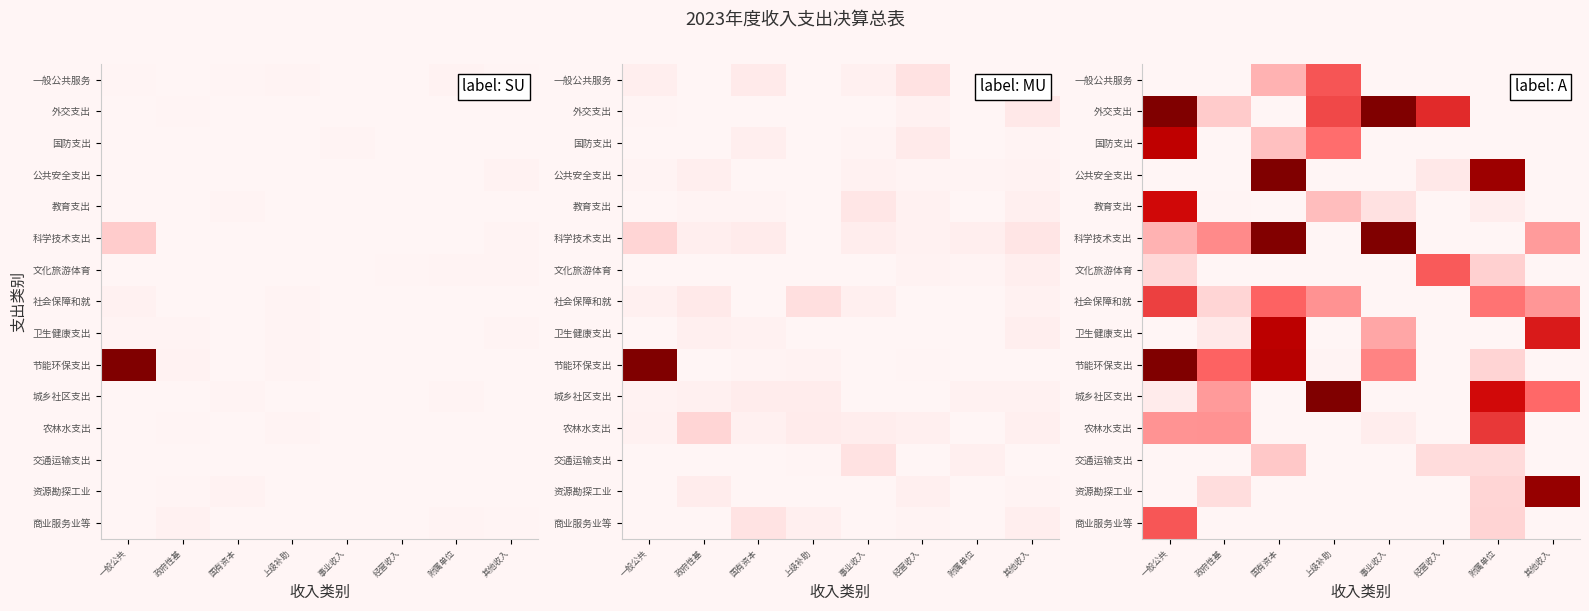

Rank the series at 上级补助 from highest to lowest value.

城乡社区支出, 外交支出, 一般公共服务, 国防支出, 社会保障和就, 教育支出, 节能环保支出, 公共安全支出, 科学技术支出, 文化旅游体育, 卫生健康支出, 农林水支出, 交通运输支出, 资源勘探工业, 商业服务业等